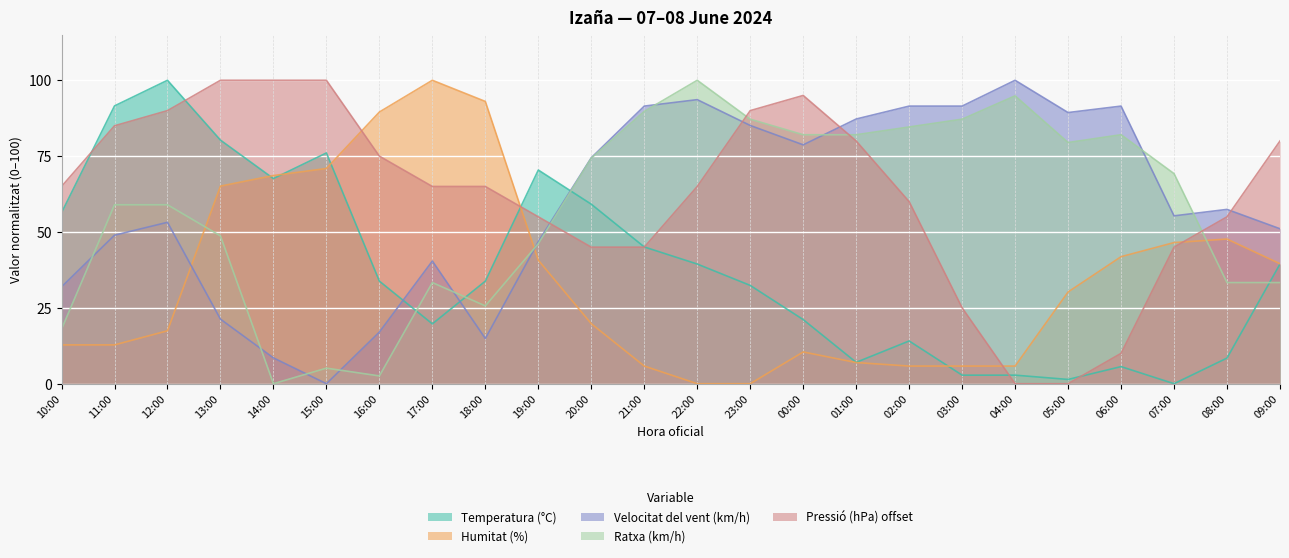

Count the number of data series in this chart.

5